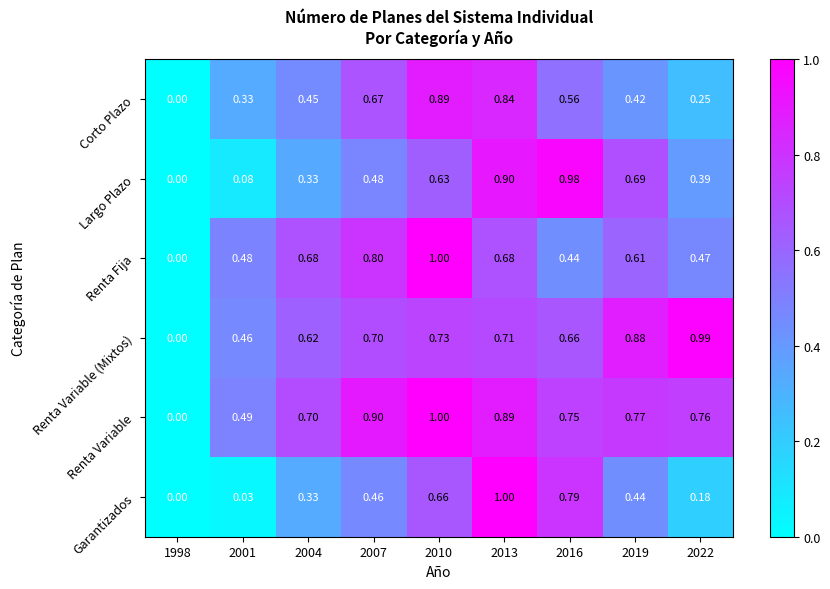

At 2007, list the series in order from smallest to largest.

Garantizados, Largo Plazo, Corto Plazo, Renta Variable (Mixtos), Renta Fija, Renta Variable